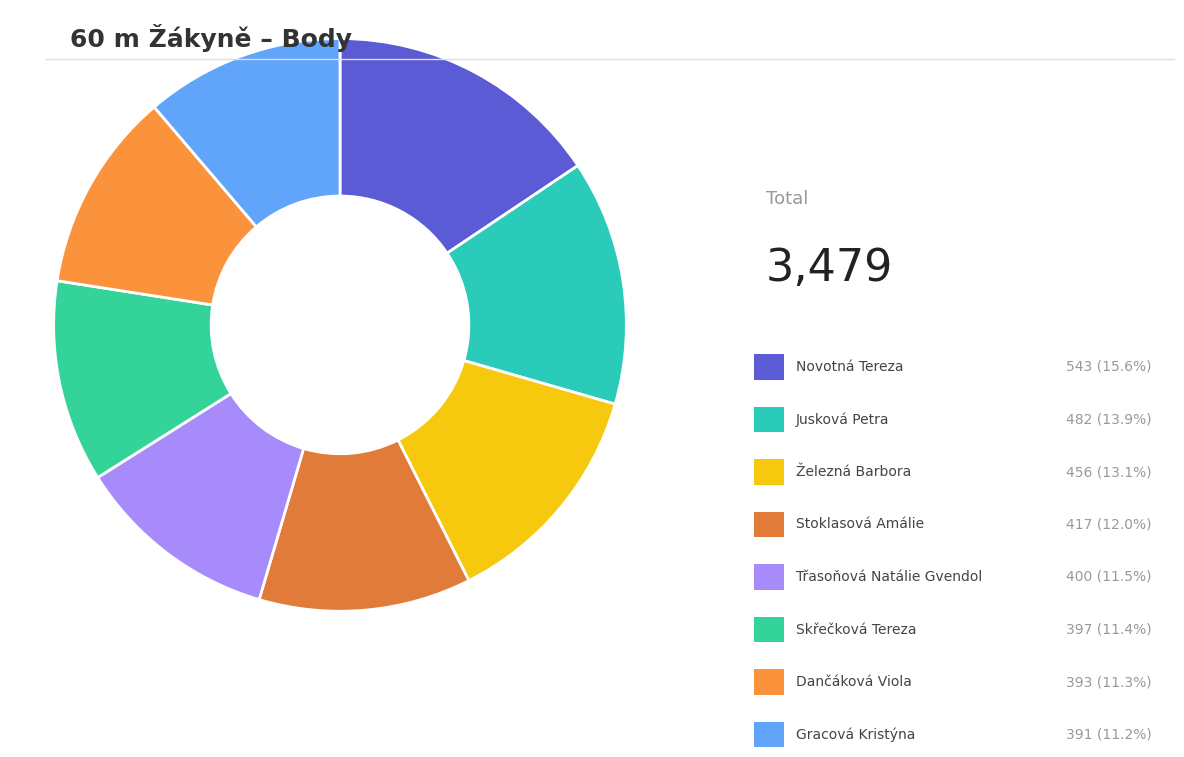

Rank the categories by value from highest to lowest.

Novotná Tereza, Jusková Petra, Železná Barbora, Stoklasová Amálie, Třasoňová Natálie Gvendol, Skřečková Tereza, Dančáková Viola, Gracová Kristýna